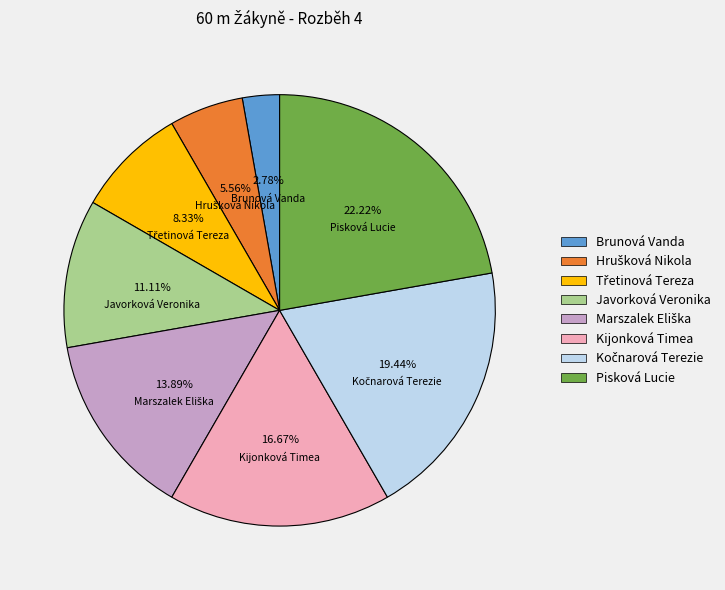

Is there a majority slice in this chart?

No